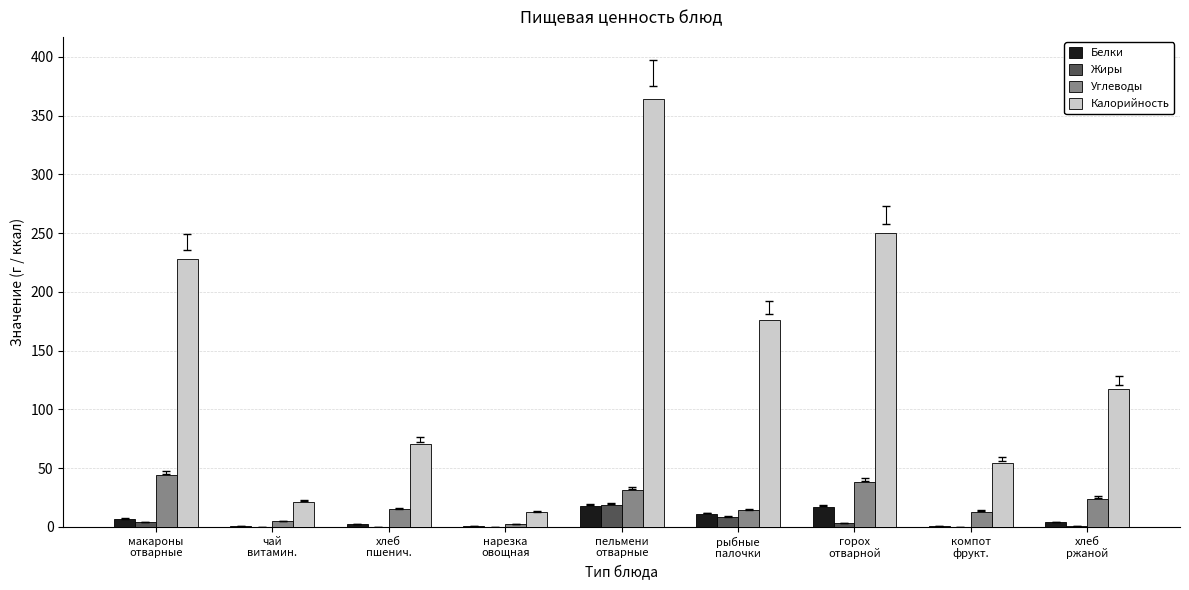

Are the bars grouped side by side (vs. stacked)?

Yes